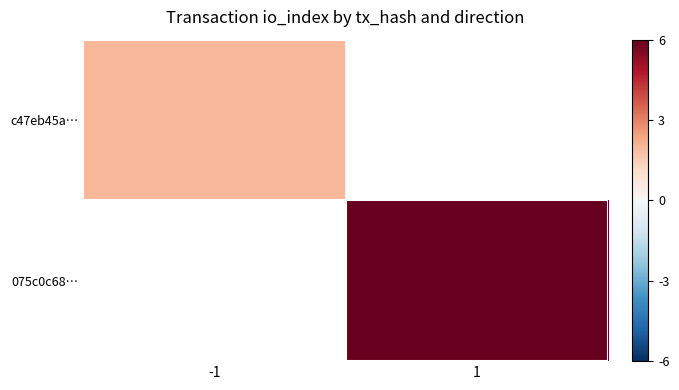

Where is c47eb45a… nearest to the value 0?

-1